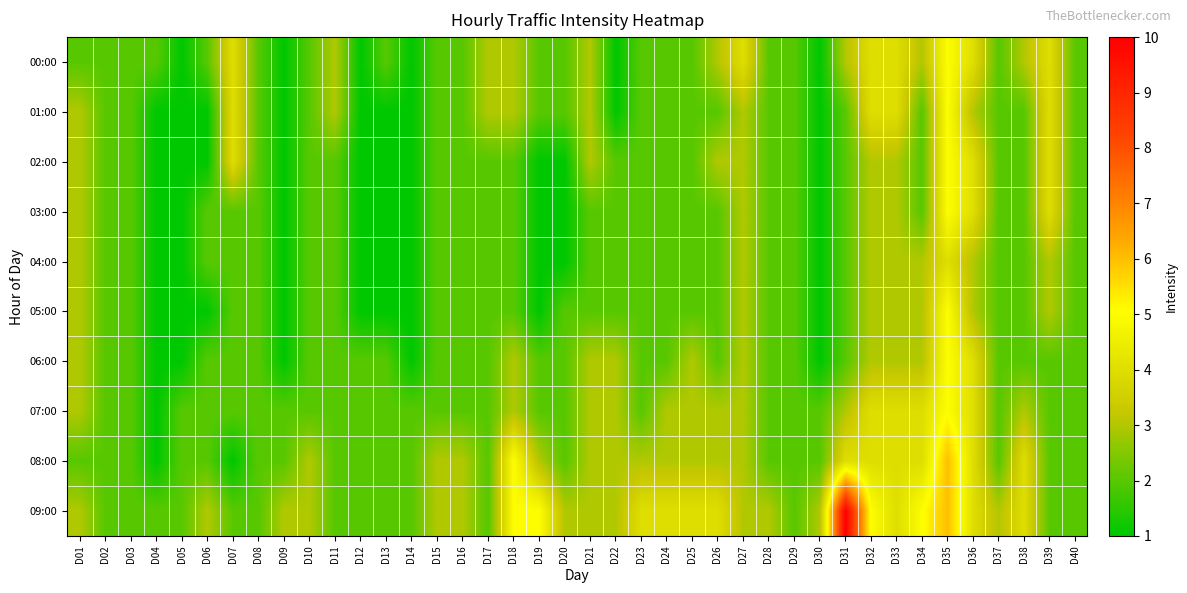

What is the greatest value displayed?

10